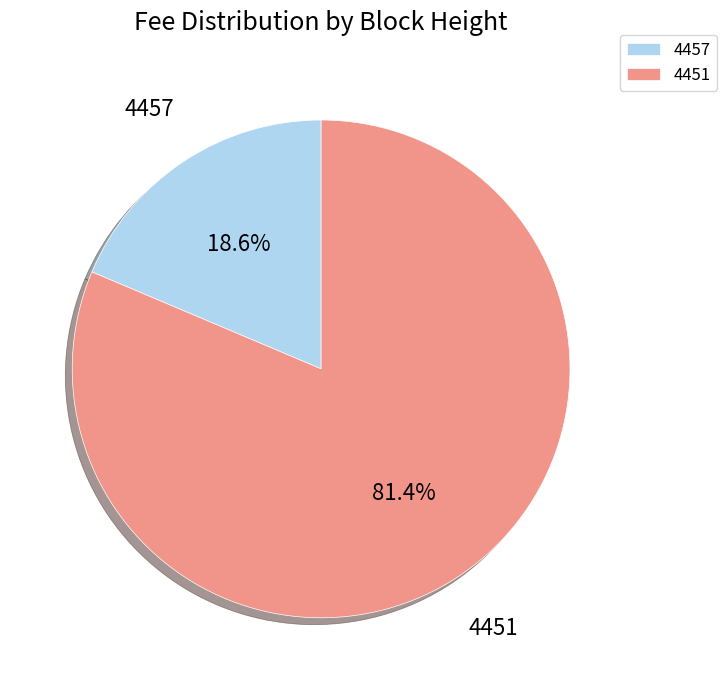

To the nearest percent, what is the difference between the 4451 and 4457 slice percentages?

63%